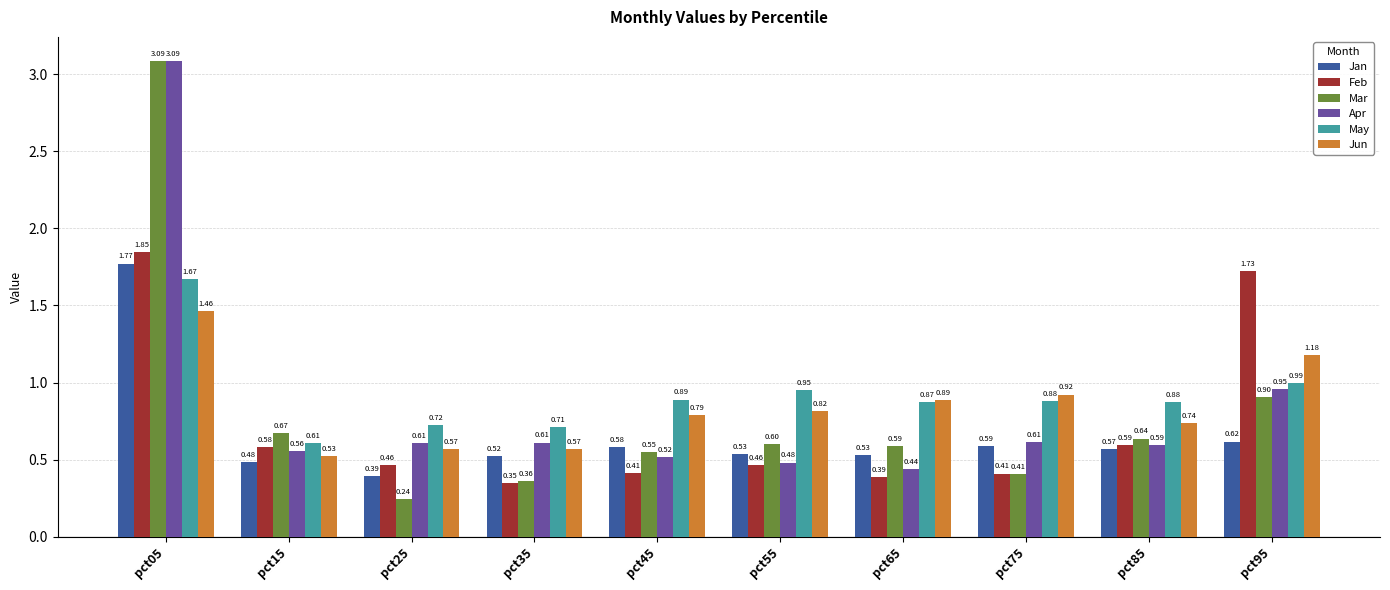

Which series changed the most between pct45 and pct55?

May